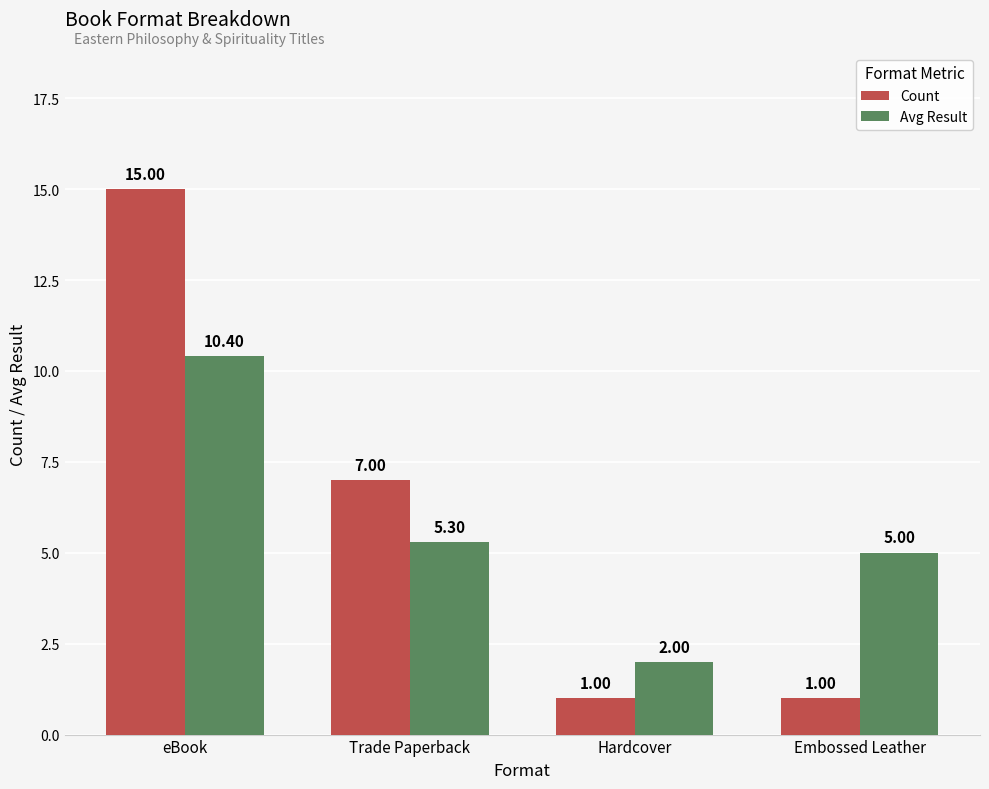

Rank the series at Embossed Leather from highest to lowest value.

Avg Result, Count